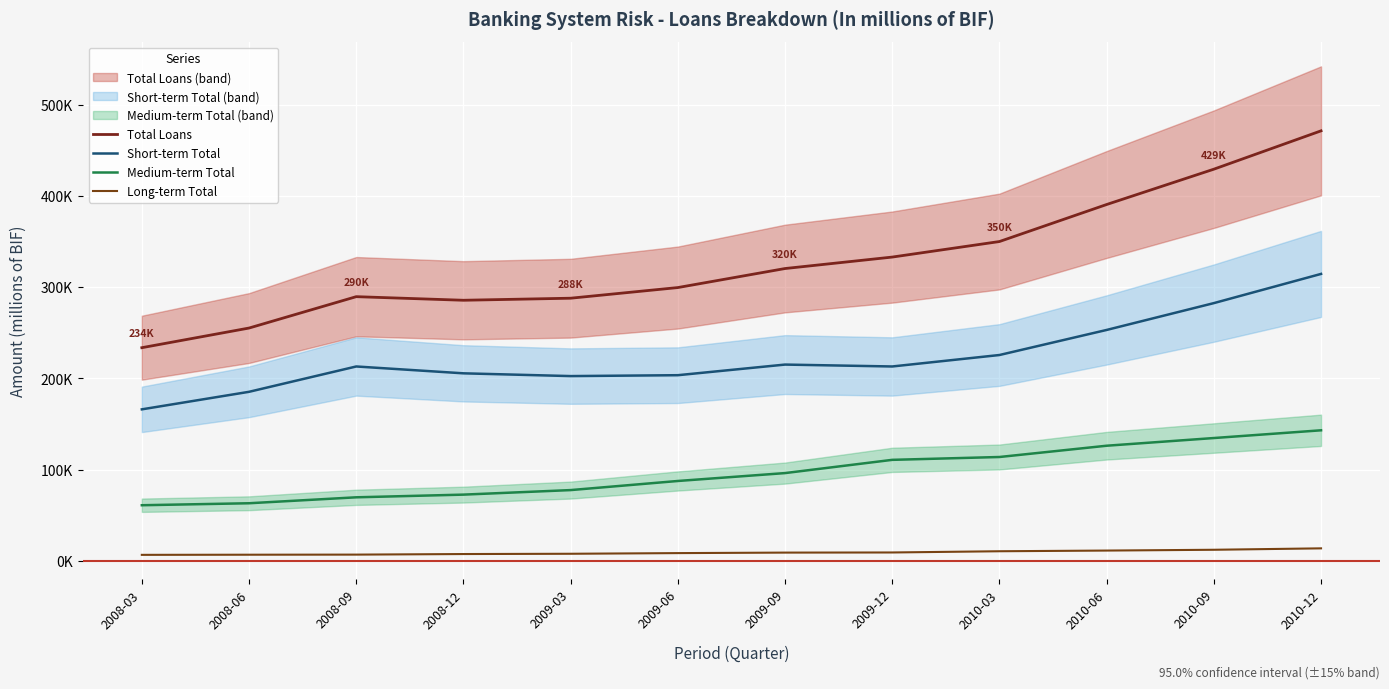

What are all the series names shown in the legend?

Total Loans, Short-term Total, Medium-term Total, Long-term Total